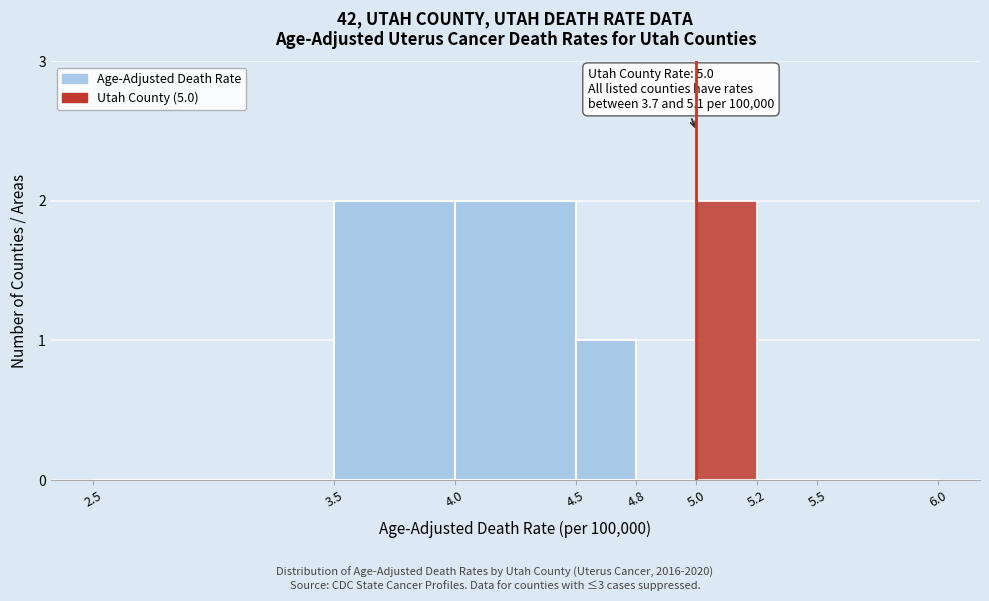

Reading left to right, transcribe all the data shown in this chart.

2.5=0	3.5=2	4.0=2	4.5=1	4.8=0	5.0=2	5.2=0	5.5=0